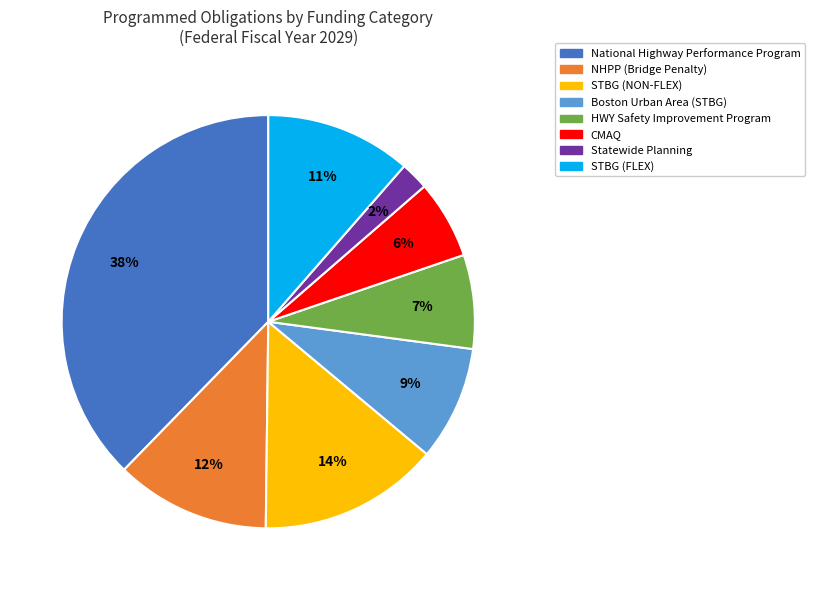

What is the largest slice in the pie chart?

National Highway Performance Program